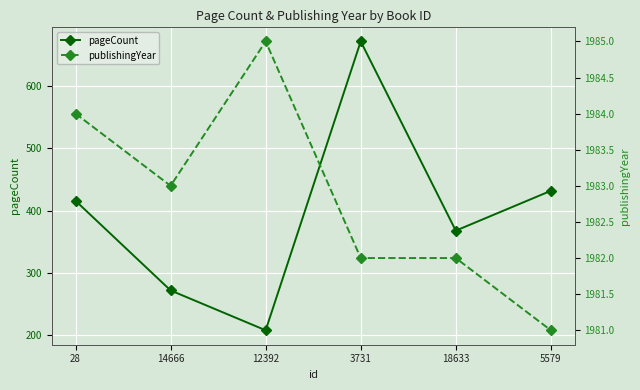

What is the value of the publishingYear point at the 6th from the left?

1981